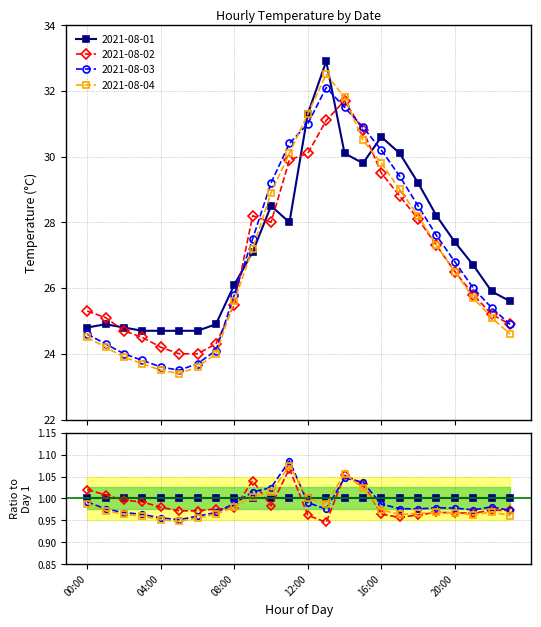

Rank the series by their maximum value, from lowest to highest.

2021-08-02, 2021-08-03, 2021-08-04, 2021-08-01